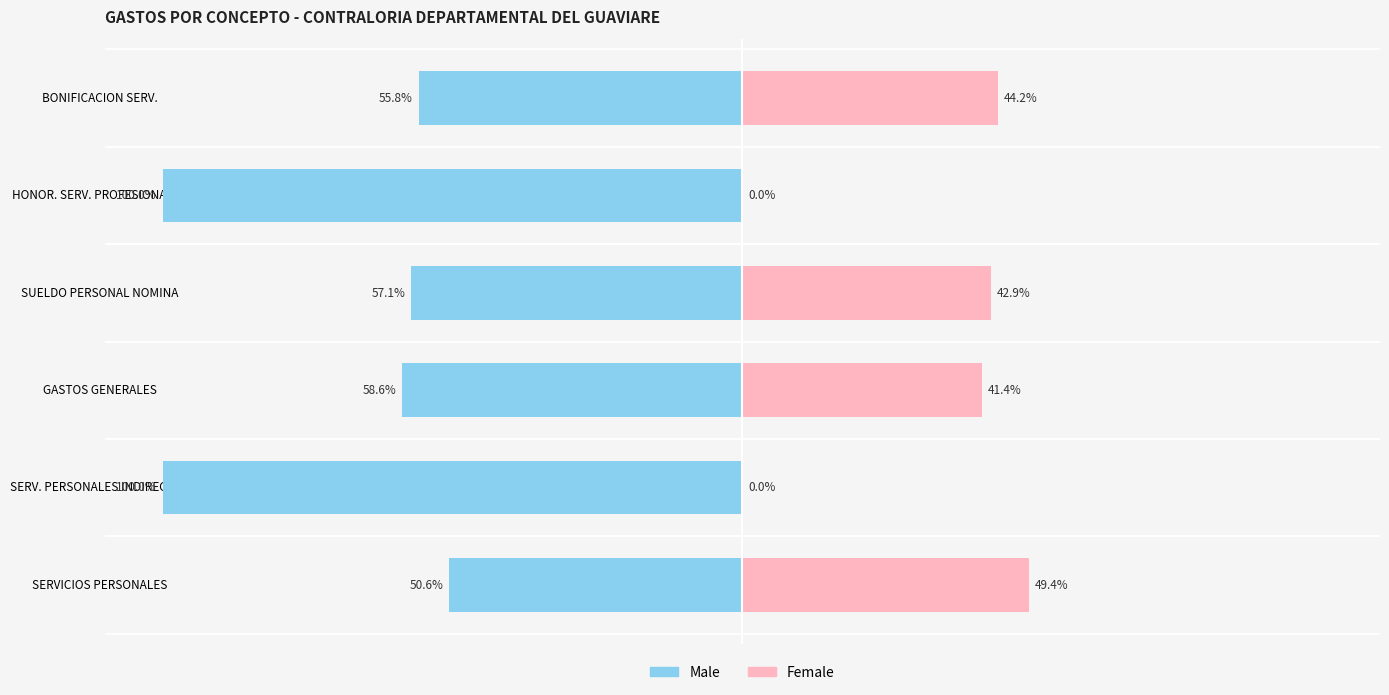

Reading right to left, list all the values displayed in this chart.

Male: -55.8	-100.0	-57.1	-58.6	-100.0	-50.6
Female: 44.2	0.0	42.9	41.4	0.0	49.4